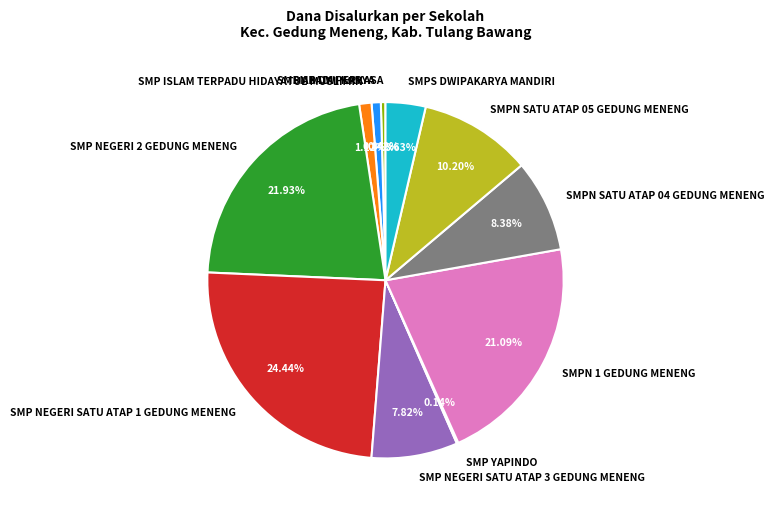

Is the sum of SMPN SATU ATAP 05 GEDUNG MENENG and SMP NEGERI 2 GEDUNG MENENG greater than half?

No